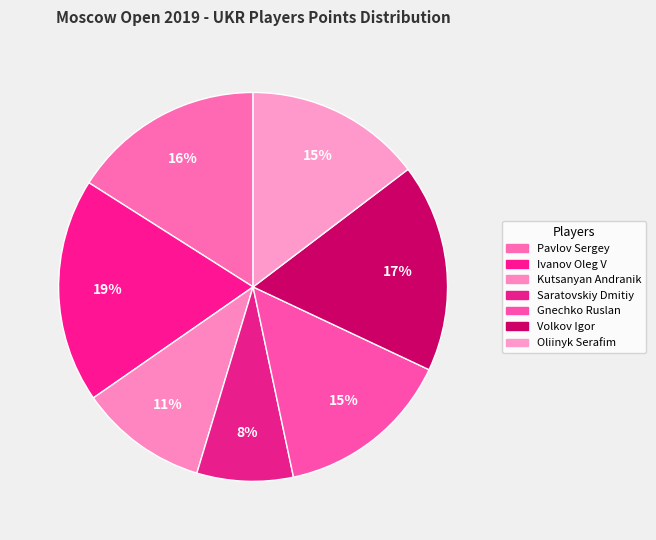

To the nearest percent, what portion does Oliinyk Serafim represent?

15%